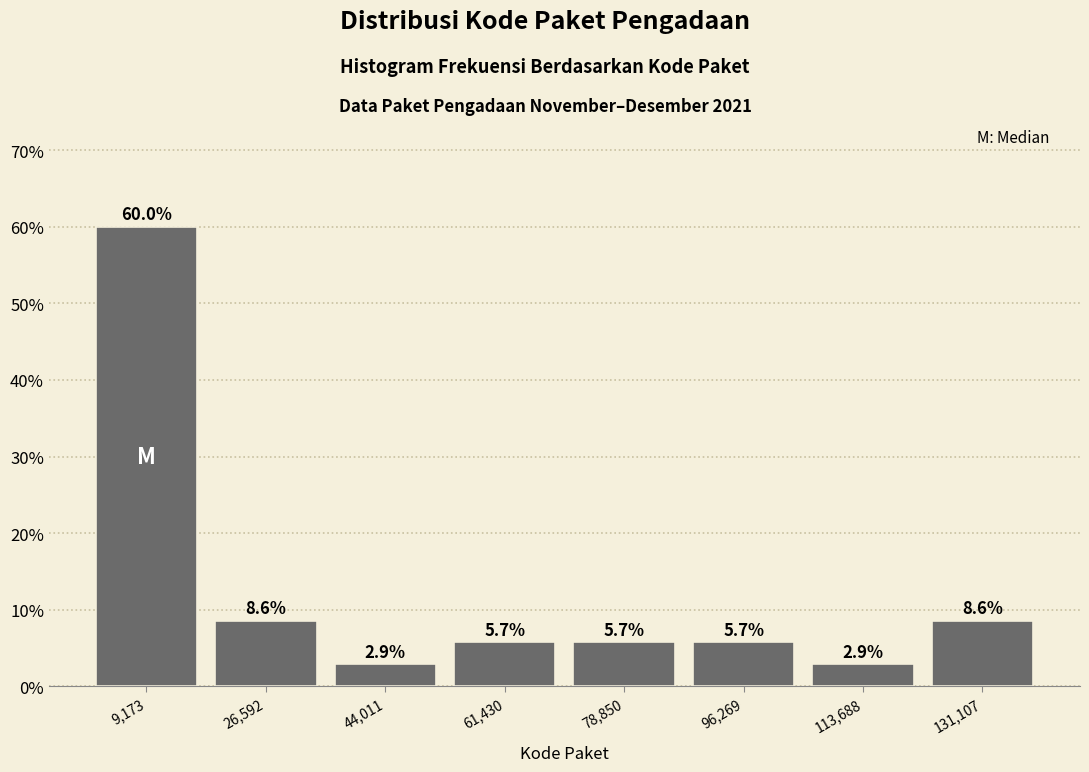

Reading left to right, list every bar in this chart as the range it spans on the x-axis followed by its height. The bar edges are not printed on the chart, so give them approximately, as read against the axis.

0 to 18000: 60.0
18000 to 36000: 8.6
36000 to 52000: 2.9
52000 to 70000: 5.7
70000 to 88000: 5.7
88000 to 104000: 5.7
104000 to 122000: 2.9
122000 to 140000: 8.6